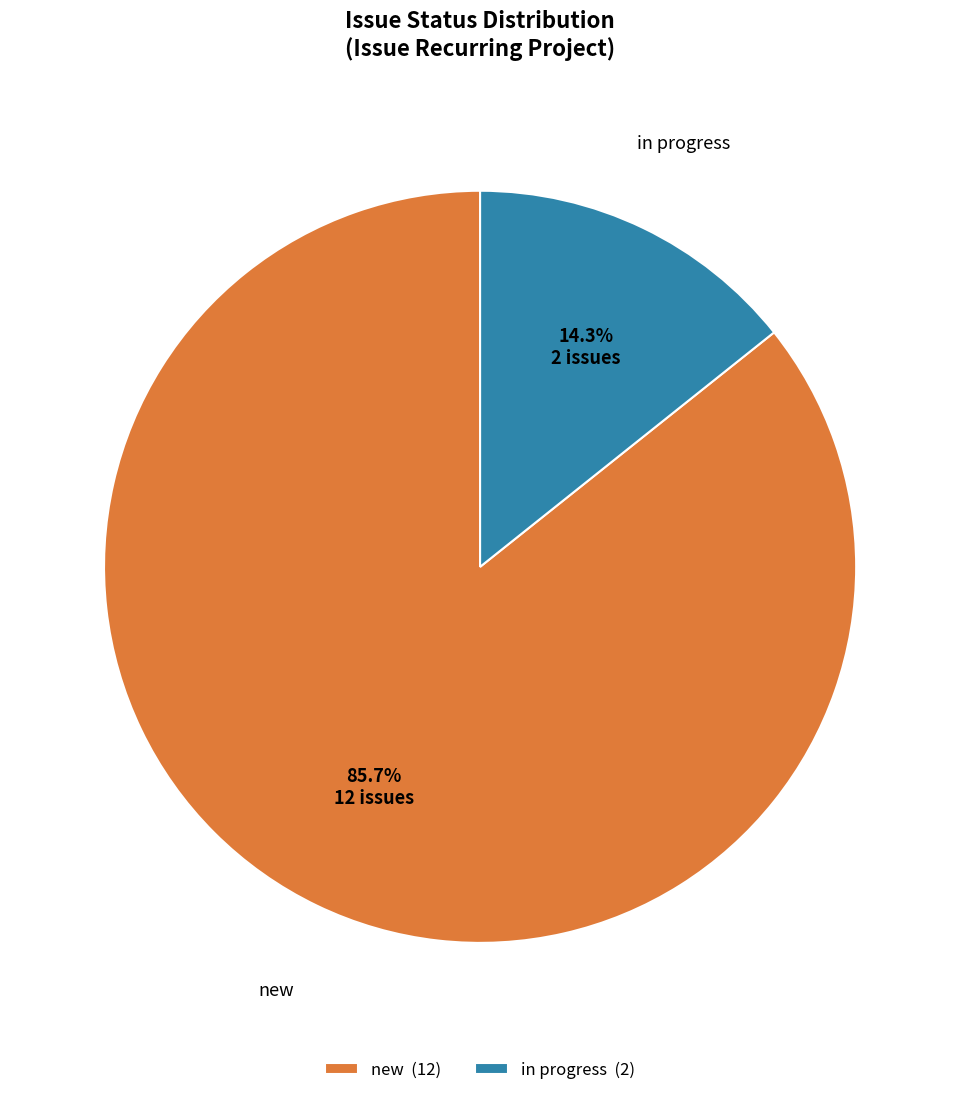

To the nearest percent, what is the combined percentage of new and in progress?

100%